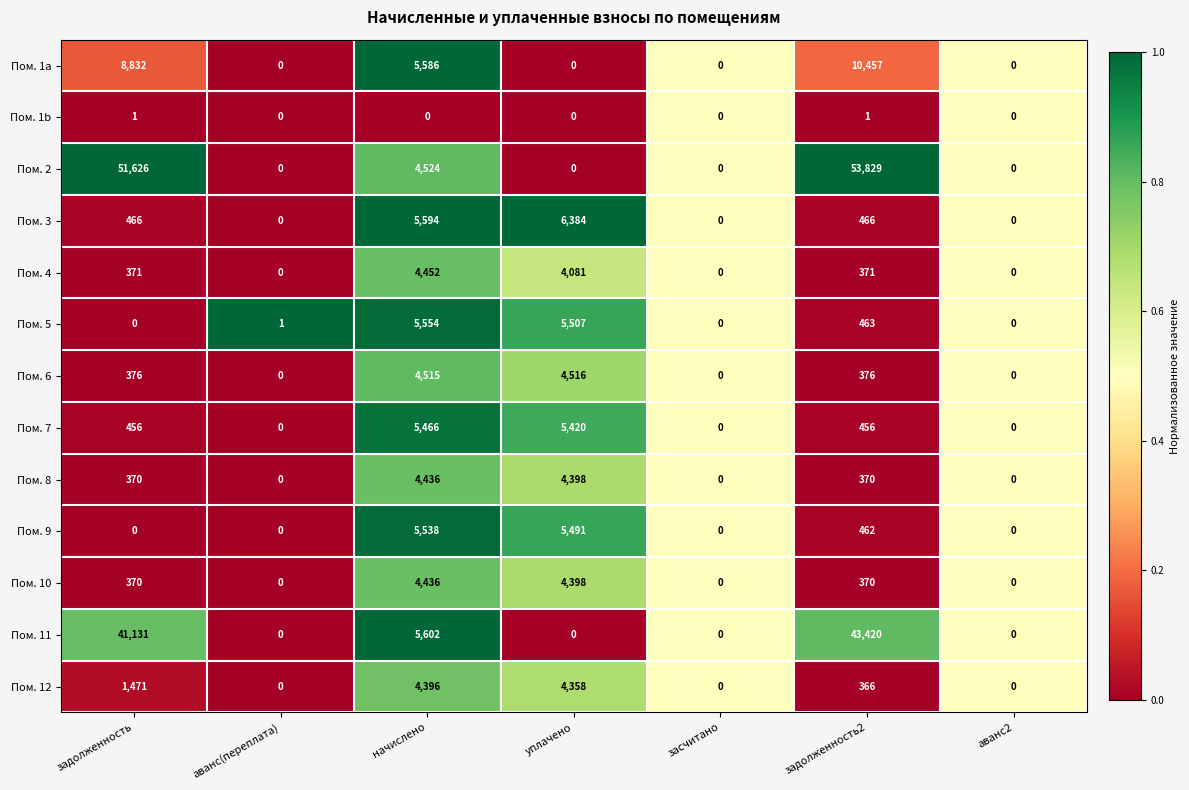

Between задолженность and засчитано, which series saw the biggest shift?

Пом. 2